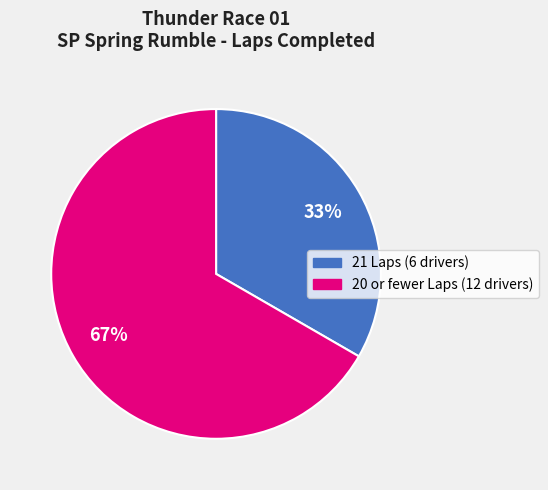

Does any single category account for the majority?

Yes